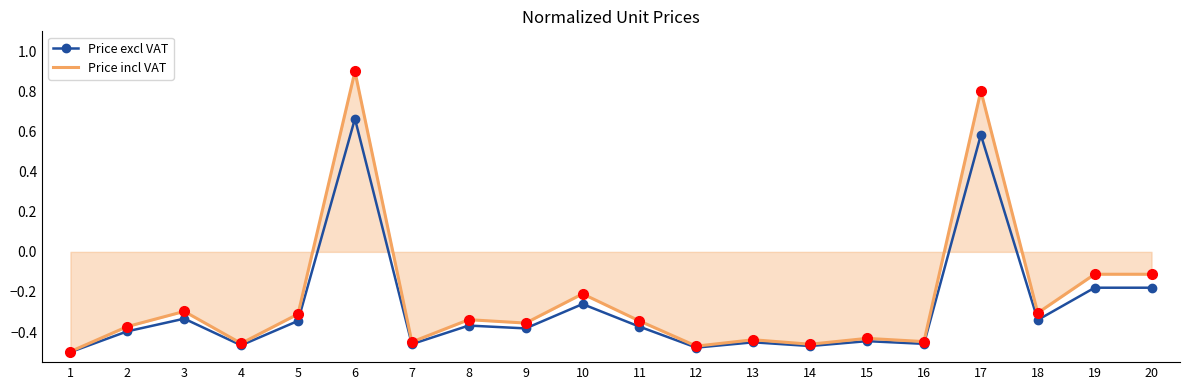

True or false: Price excl VAT has a value of -0.3 at 5.

True